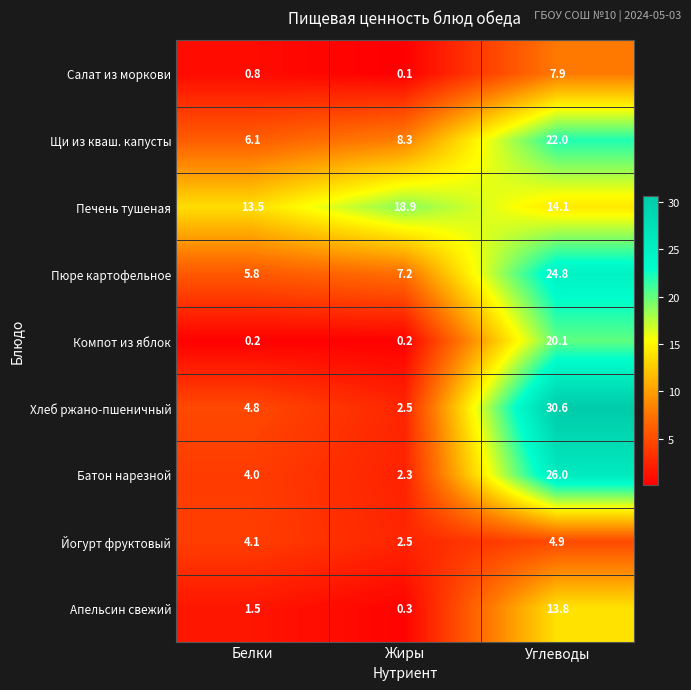

True or false: Хлеб ржано-пшеничный has a value of 50.6 at Углеводы.

False